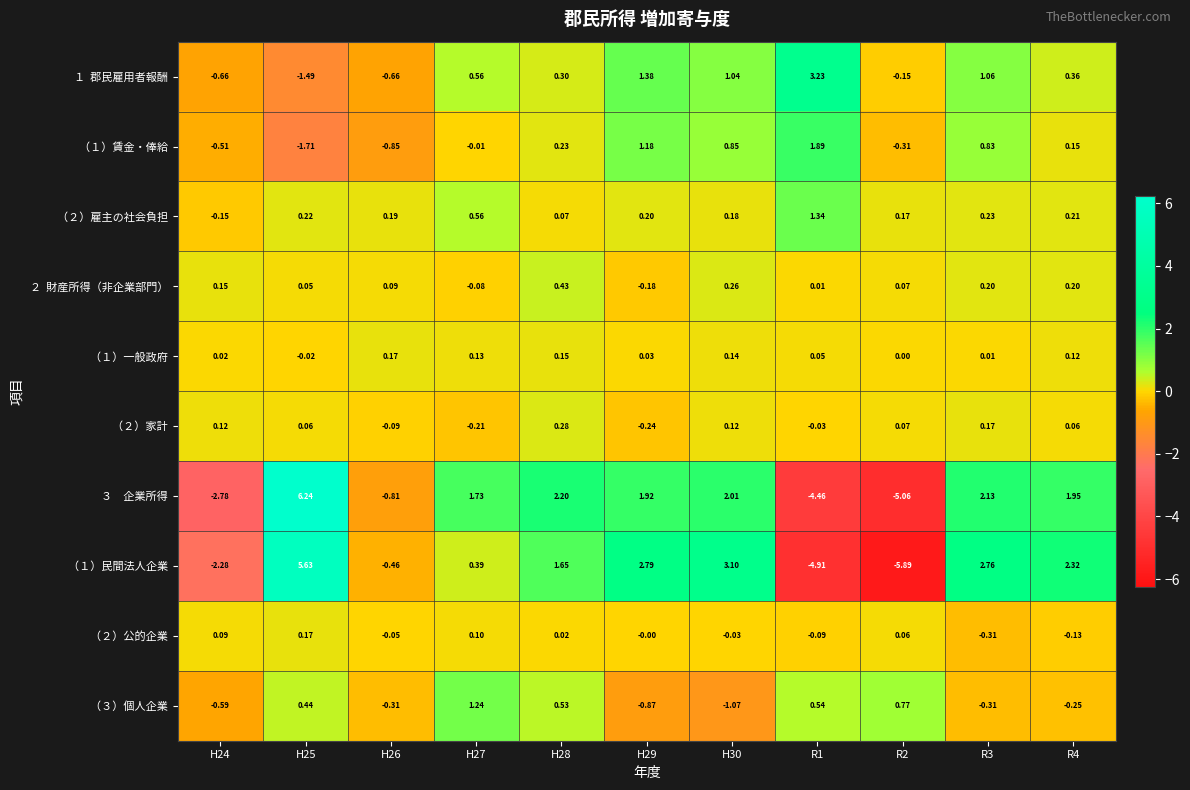

Which series changed the most between H24 and R3?

（１）民間法人企業